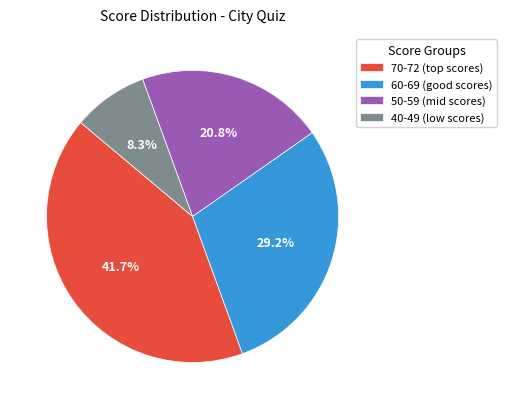

What portion of the pie excludes 50-59 (mid scores)?

79.2%